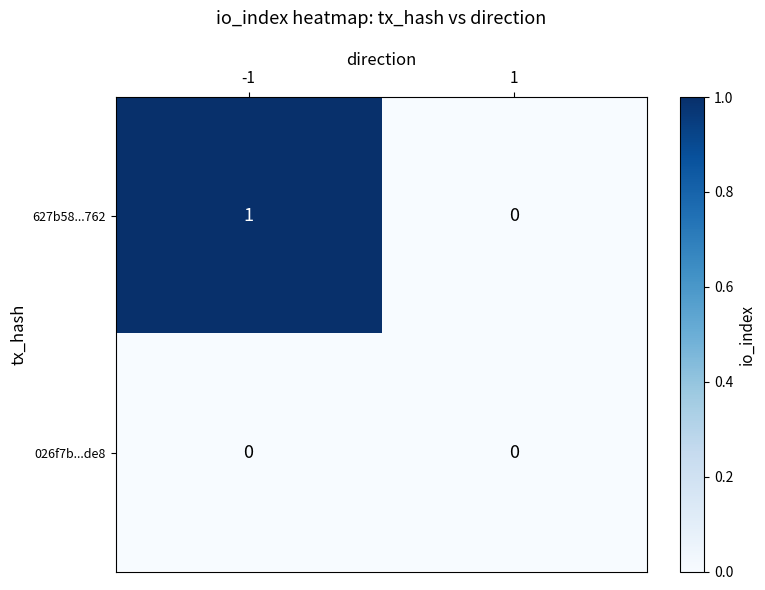

Is it true that 026f7b...de8 equals 0 at -1?

True